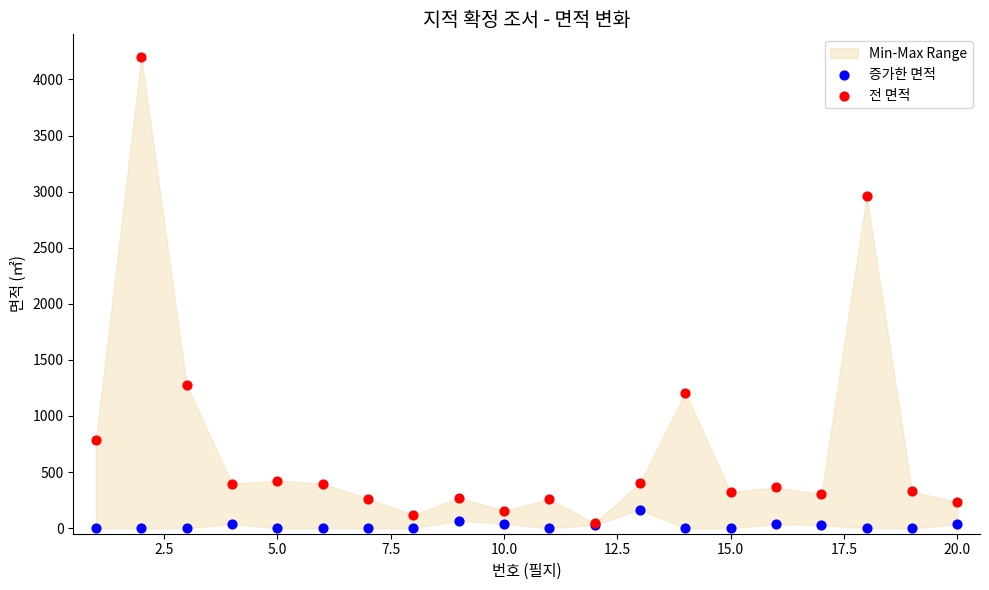

What are all the series names shown in the legend?

증가한 면적, 전 면적